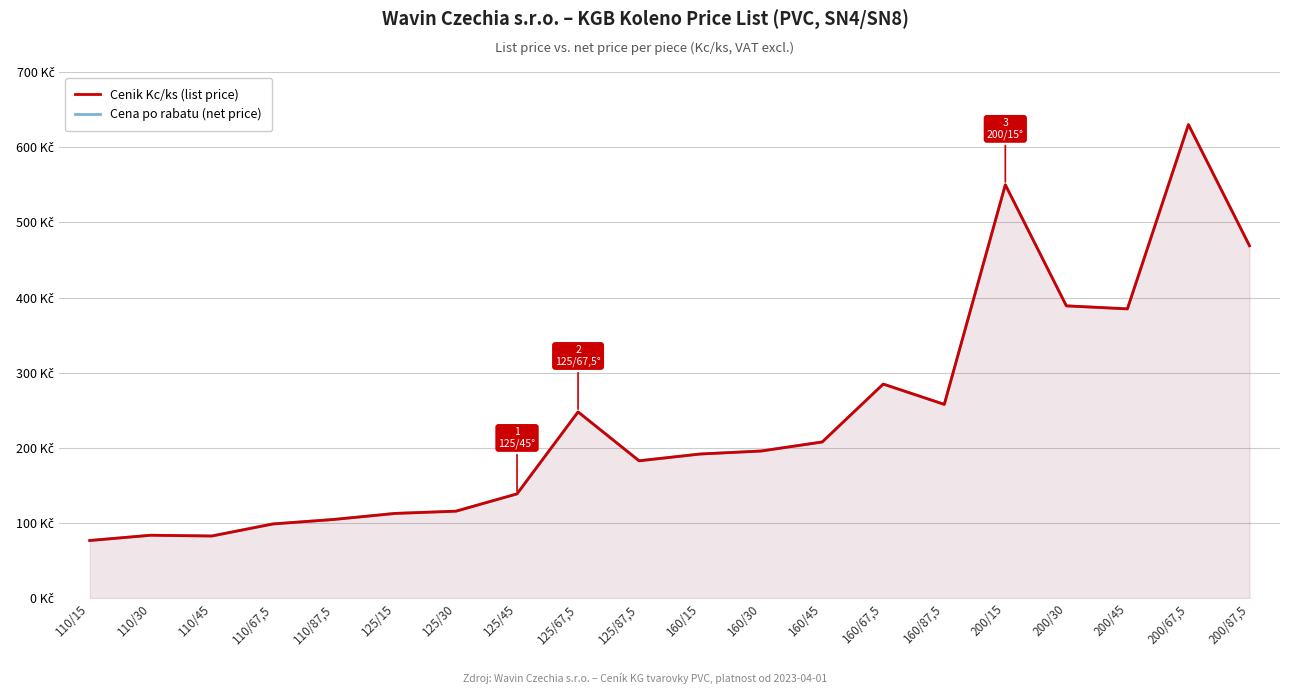

How many values in the Cena po rabatu (net price) series are below 196?

10